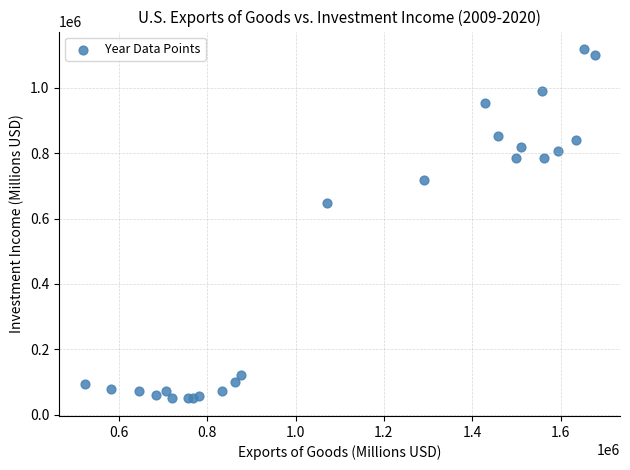

What Y value in the scatter plot is closest to 583945?

647483